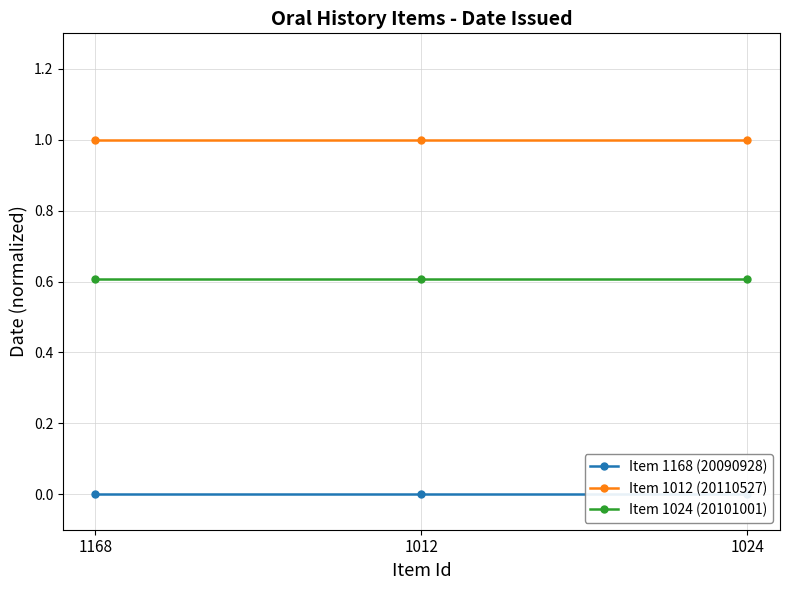

Rank the categories by Item 1024 (20101001) value from lowest to highest.

1168, 1012, 1024